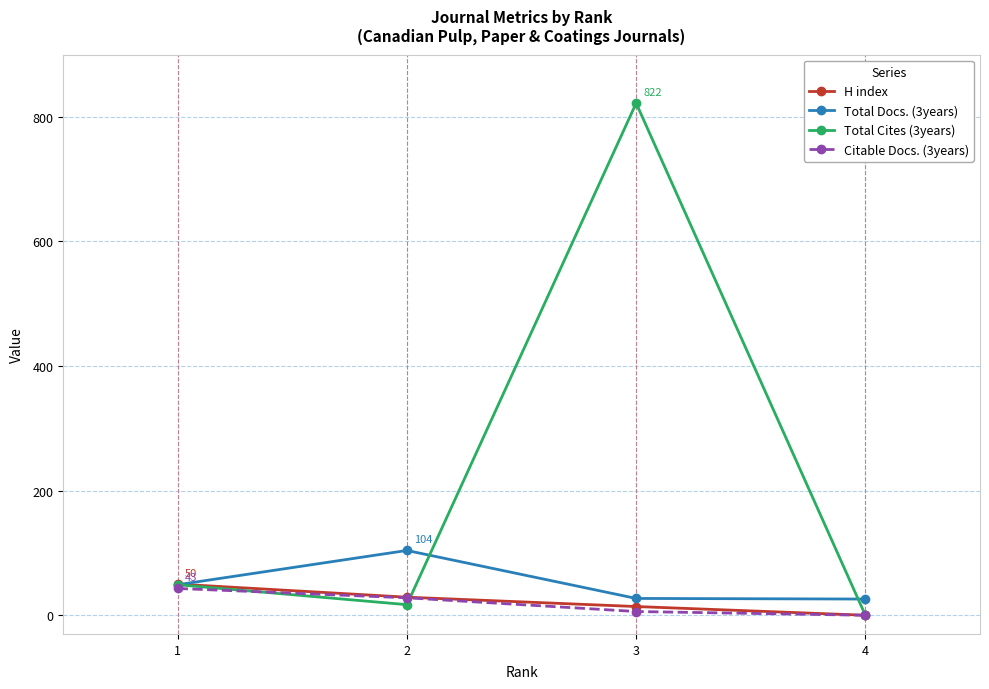

What is the highest value of the H index series?

50